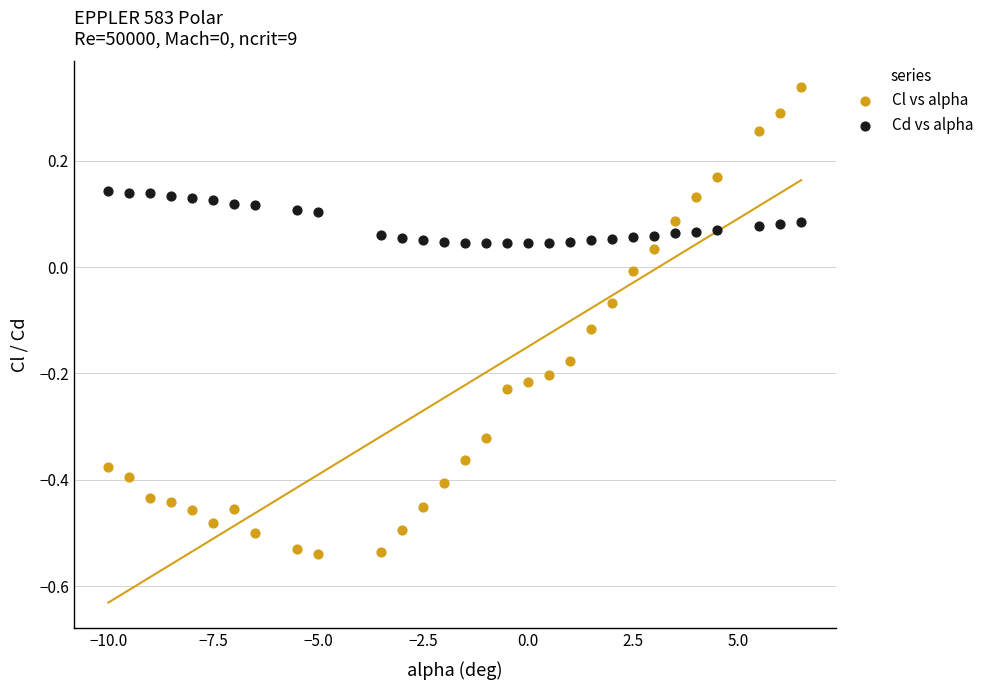

Which series contains the lowest Y value?

Cl vs alpha